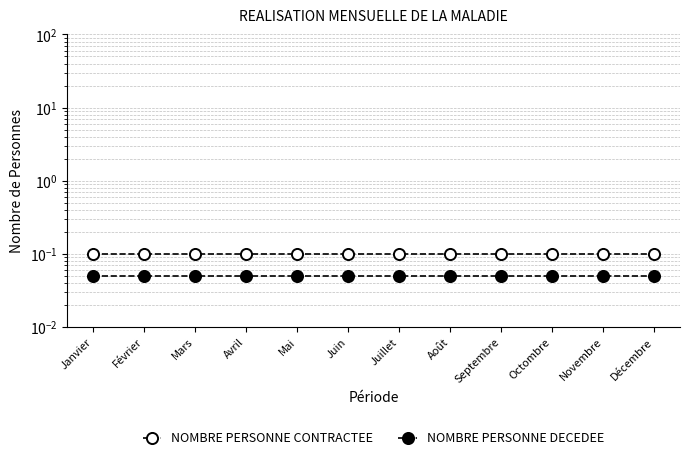

Does the chart display data point markers on the line(s)?

Yes